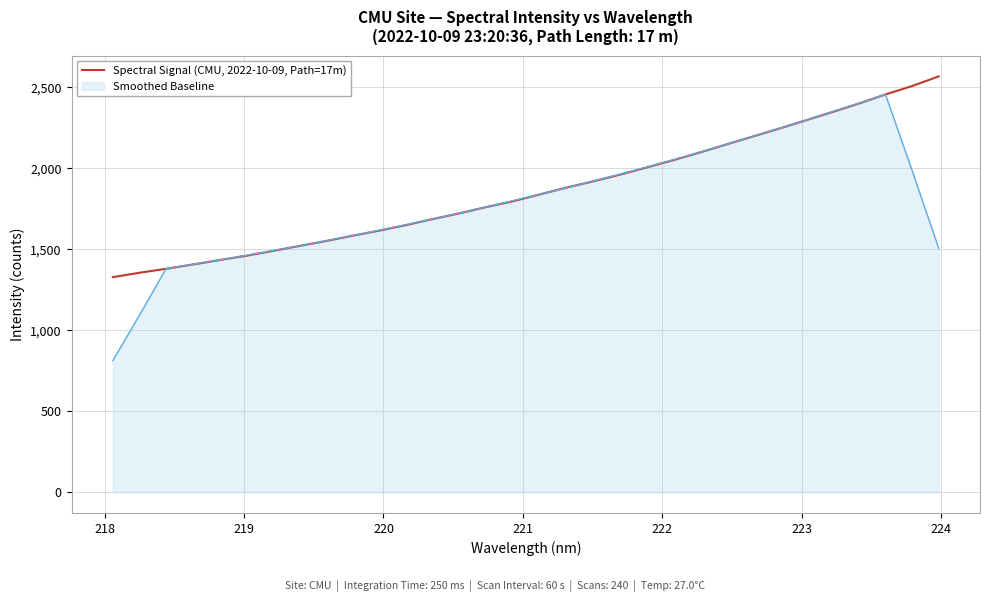

Which series has the largest range (max minus min)?

Smoothed Baseline